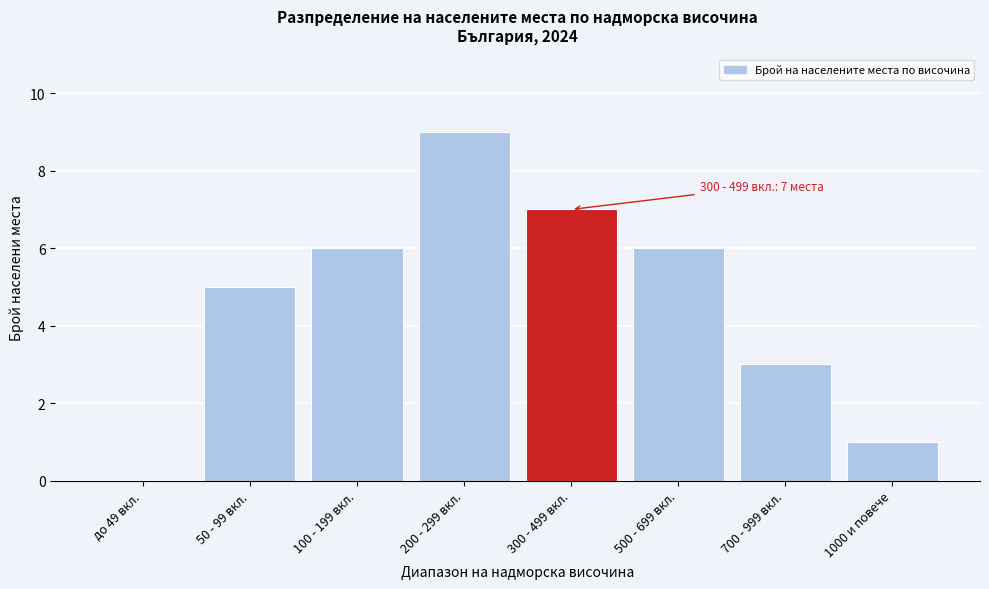

Reading left to right, what are all the values shown in this chart?

до 49 вкл.=0	50 - 99 вкл.=5	100 - 199 вкл.=6	200 - 299 вкл.=9	300 - 499 вкл.=7	500 - 699 вкл.=6	700 - 999 вкл.=3	1000 и повече=1